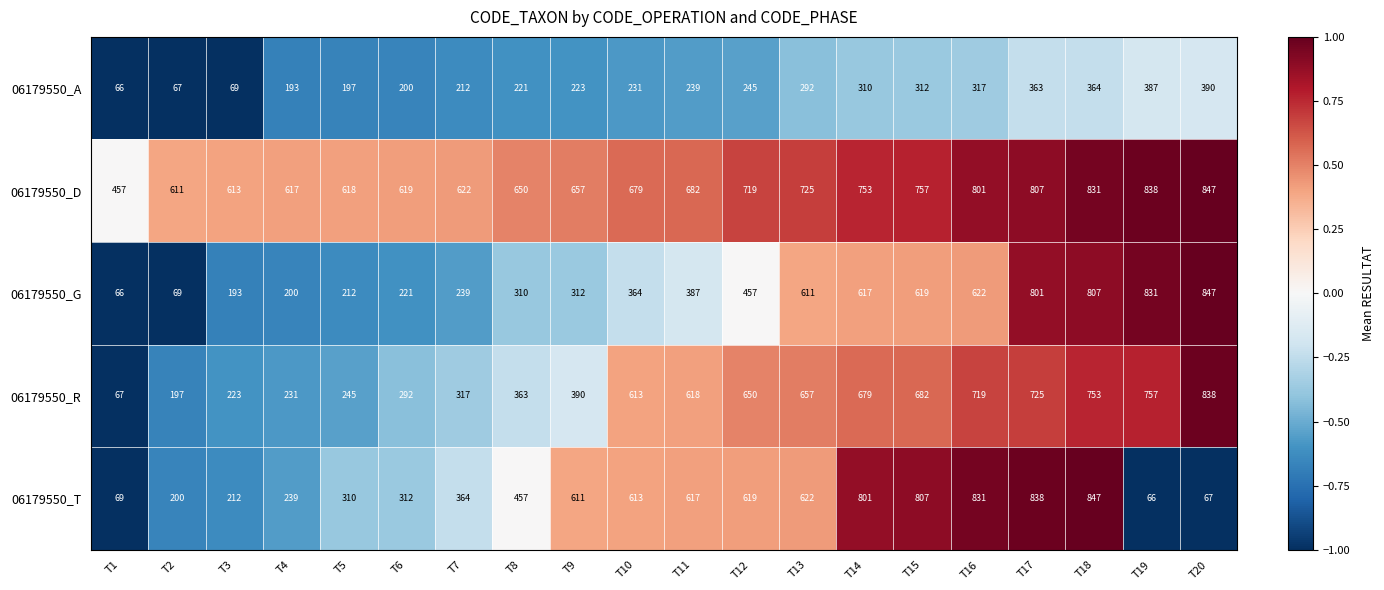

What is the sum of all 06179550_D values?

13903